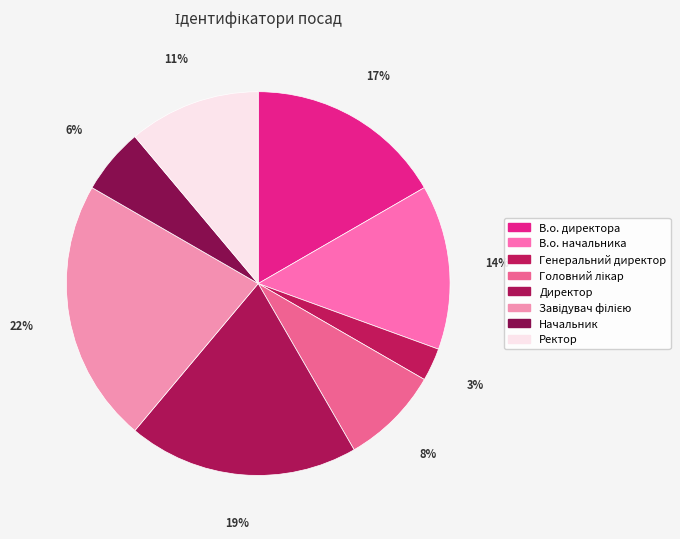

Is there a majority slice in this chart?

No